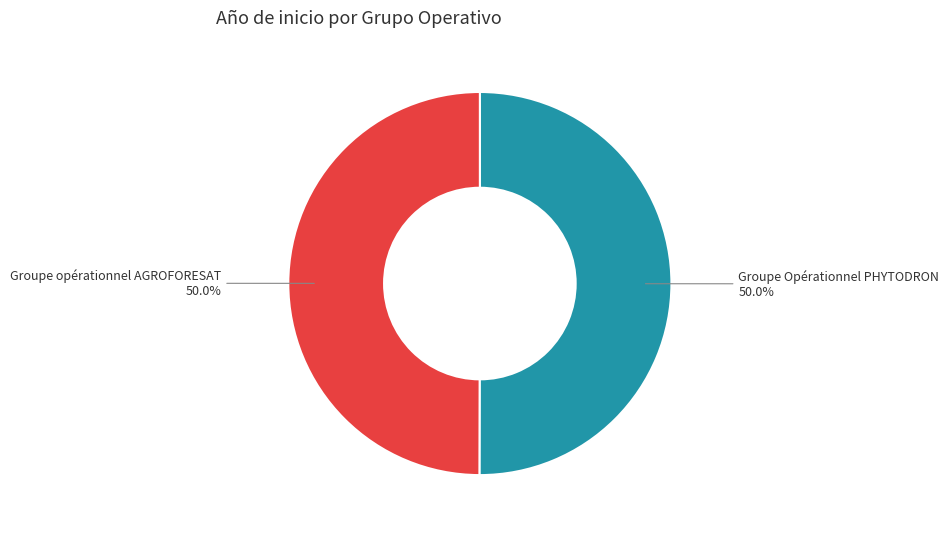

What is the ratio of the value at Groupe opérationnel AGROFORESAT to the value at Groupe Opérationnel PHYTODRON?

1.0